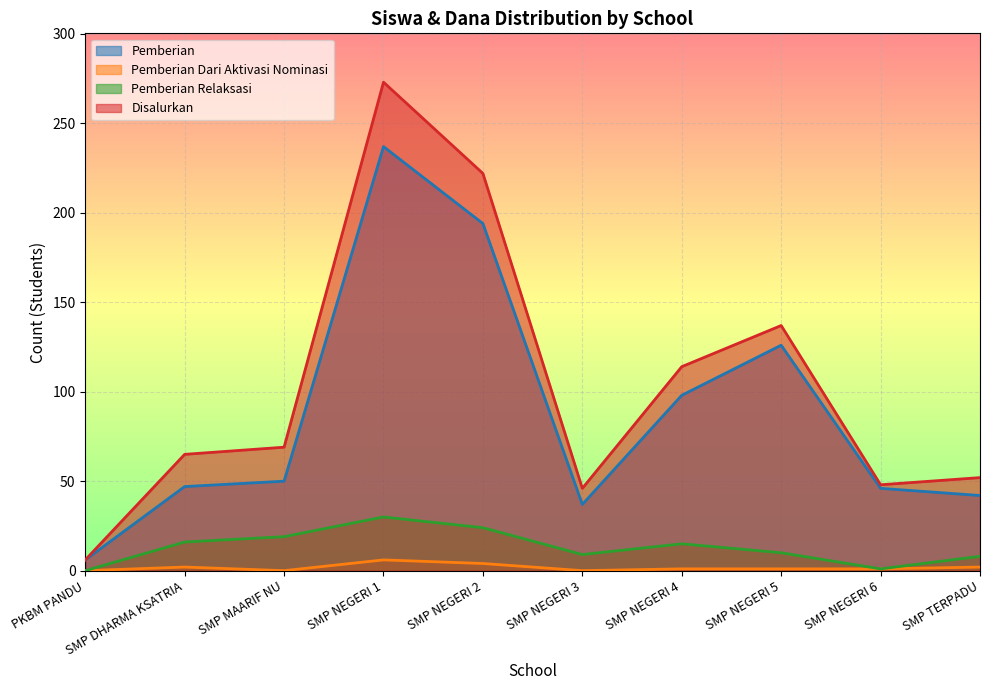

Which series changed the most between SMP MAARIF NU and SMP NEGERI 6?

Disalurkan